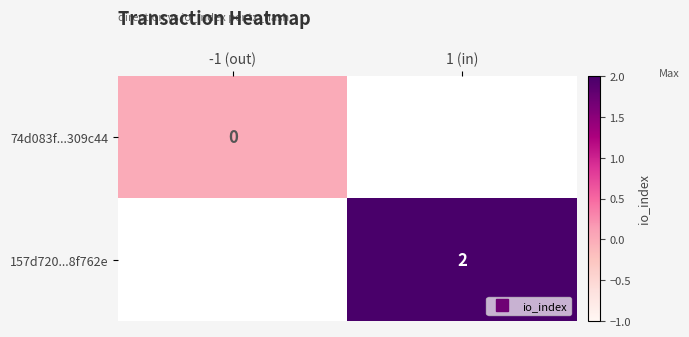

Between -1 (out) and 1 (in), which is larger?

1 (in)